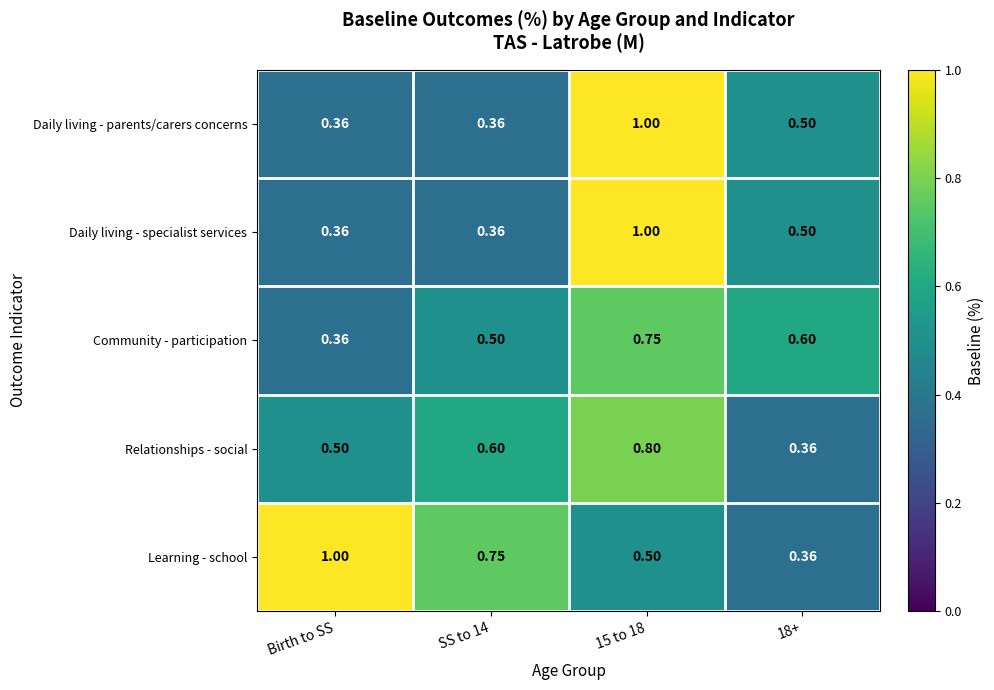

At which label is Community - participation closest to 0?

Birth to SS